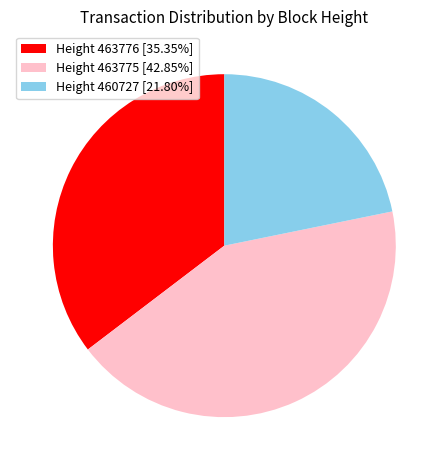

Combined, do Height 463776 [35.35%] and Height 463775 [42.85%] account for over 50%?

Yes